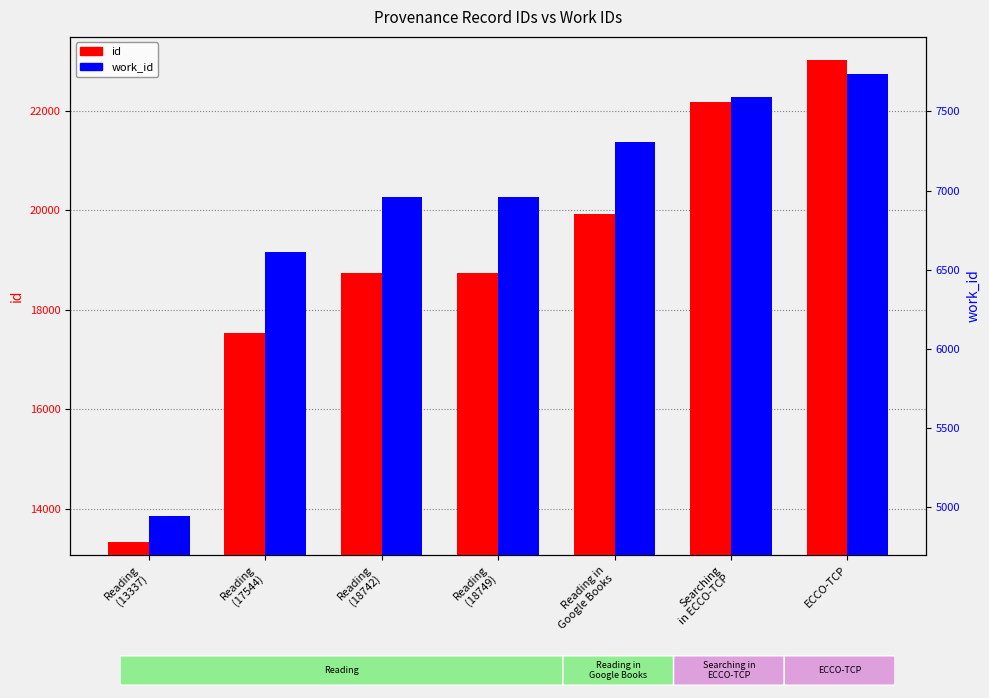

How many values in the work_id series exceed 6956?

3